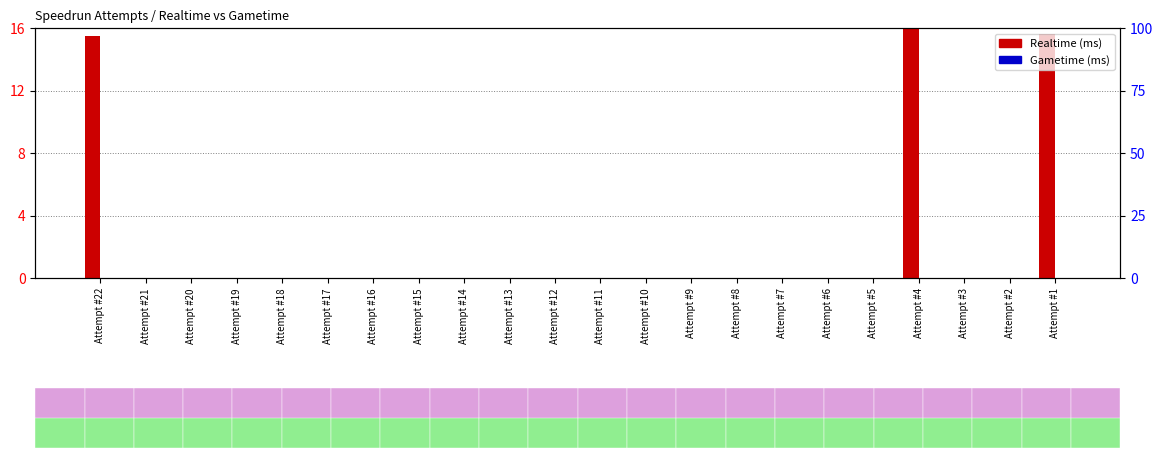

How many bars are there in total?

44